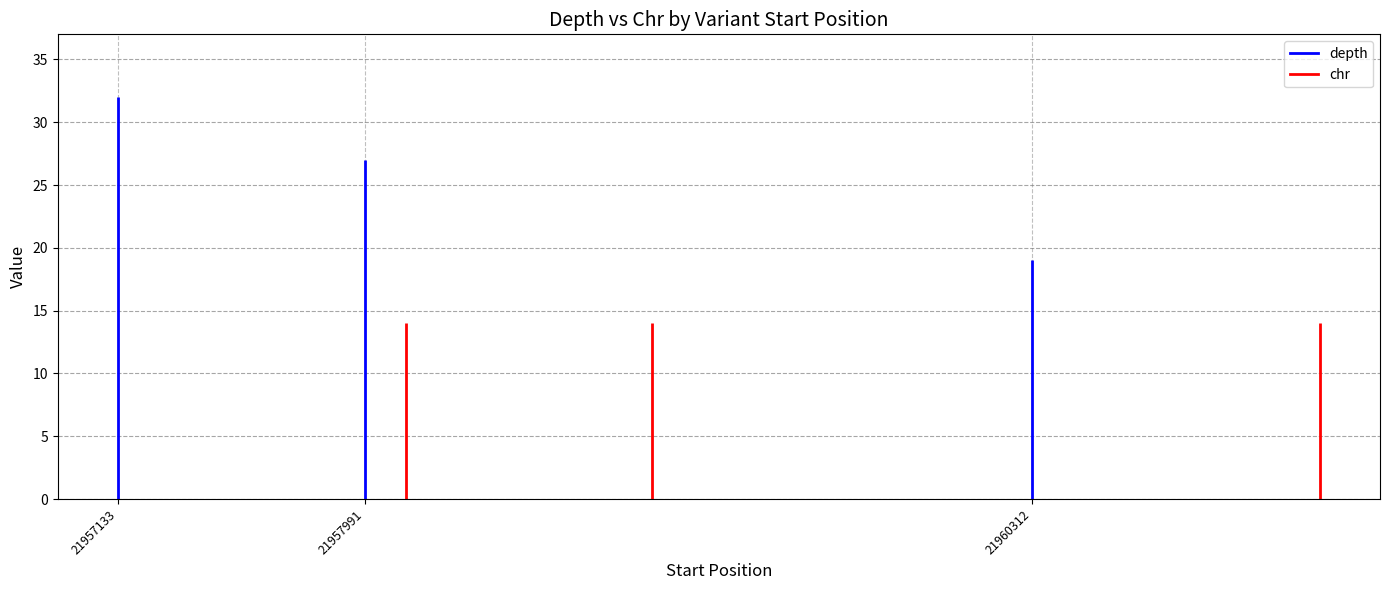

Which series has the largest total across all categories?

depth